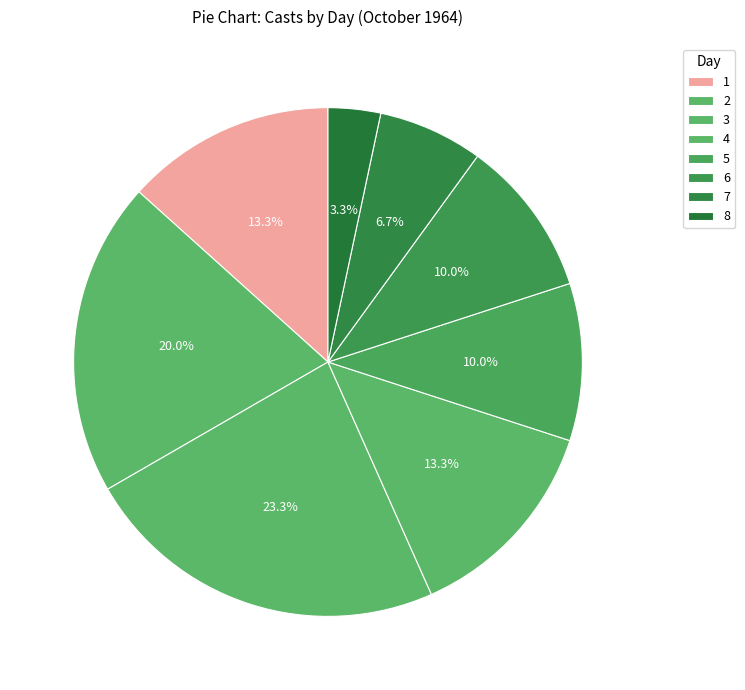

The 2 slice represents 11% of the pie. True or false?

False